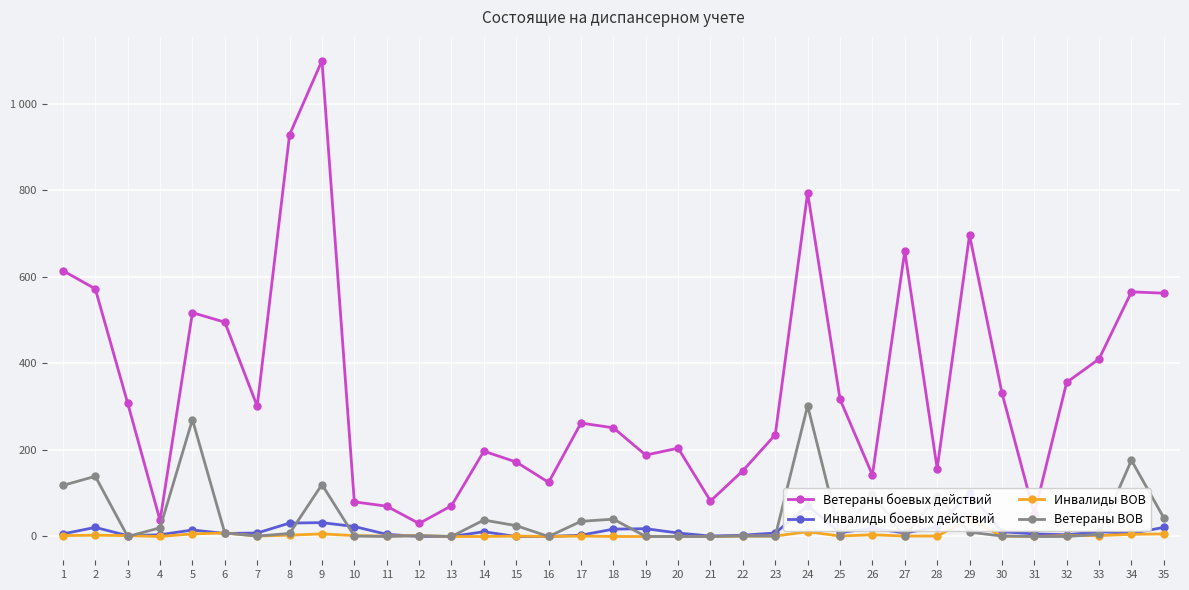

What is the value of the Инвалиды боевых действий point at the 30th from the left?

11